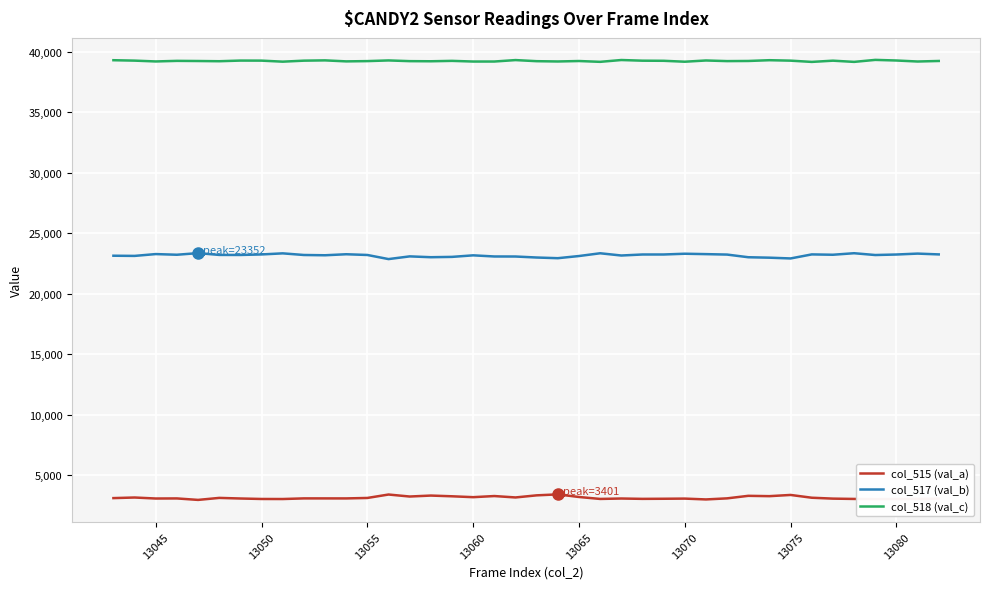

List the series in order of their peak value, lowest first.

col_515 (val_a), col_517 (val_b), col_518 (val_c)